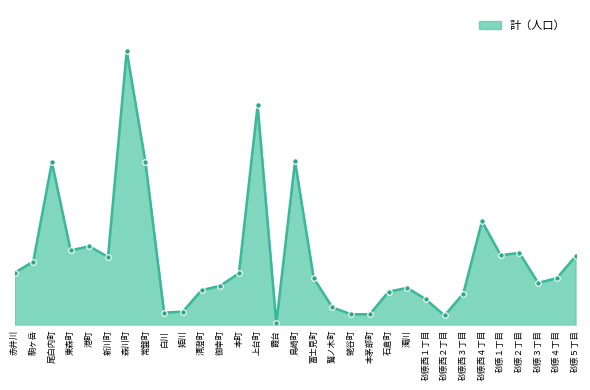

How many lines are shown in the chart?

1